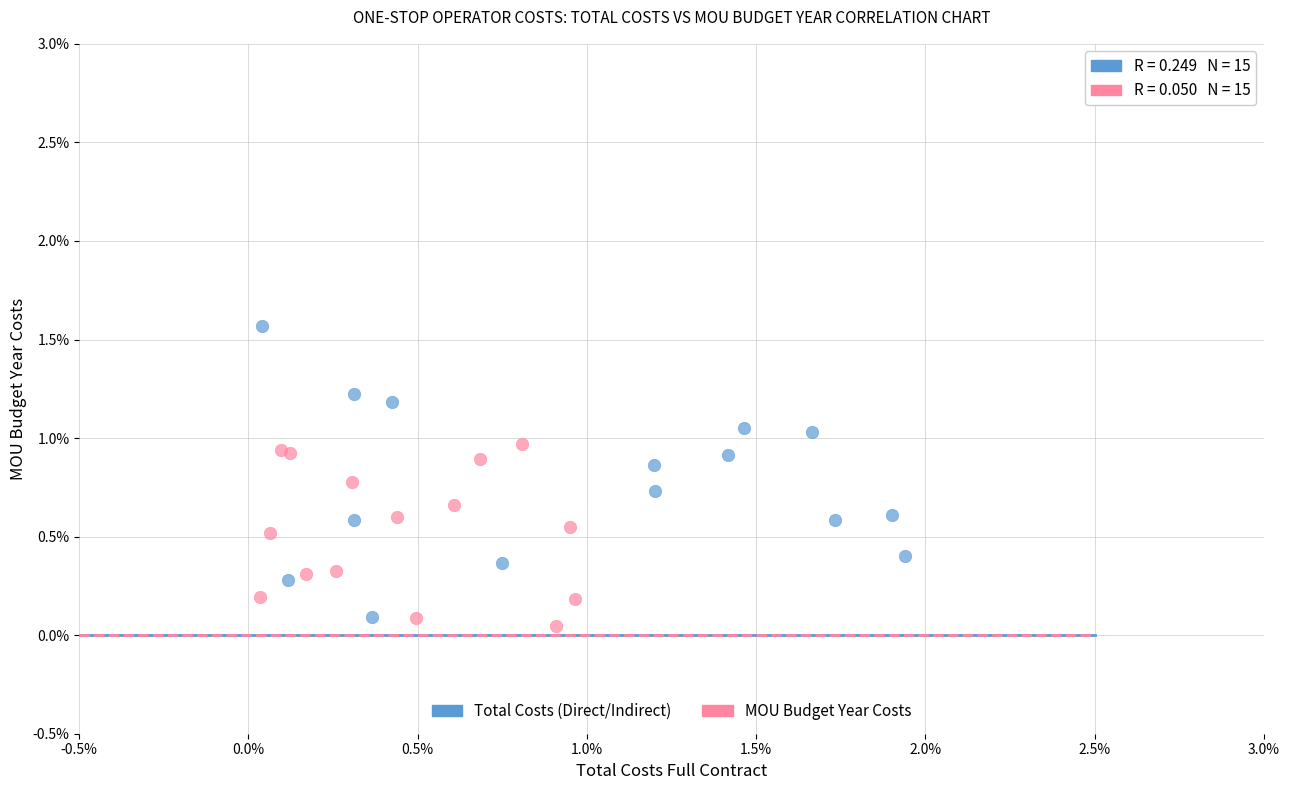

Which series has the widest spread of Y values?

Total Costs (Direct/Indirect)